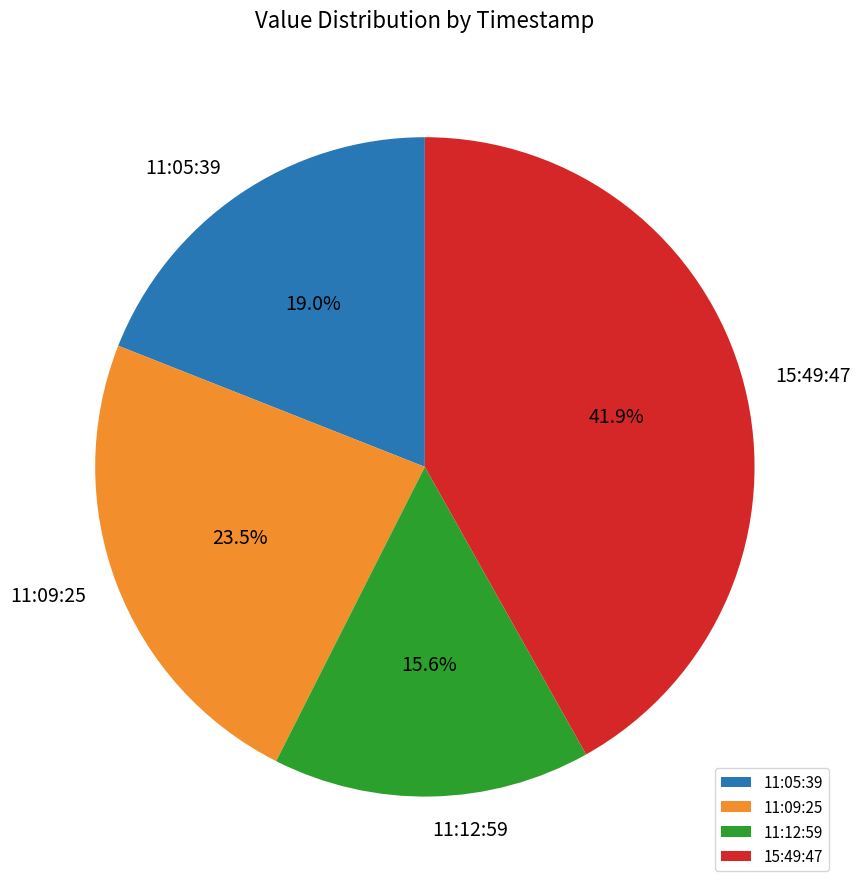

What is the total percentage of 15:49:47 and 11:05:39?

60.9%